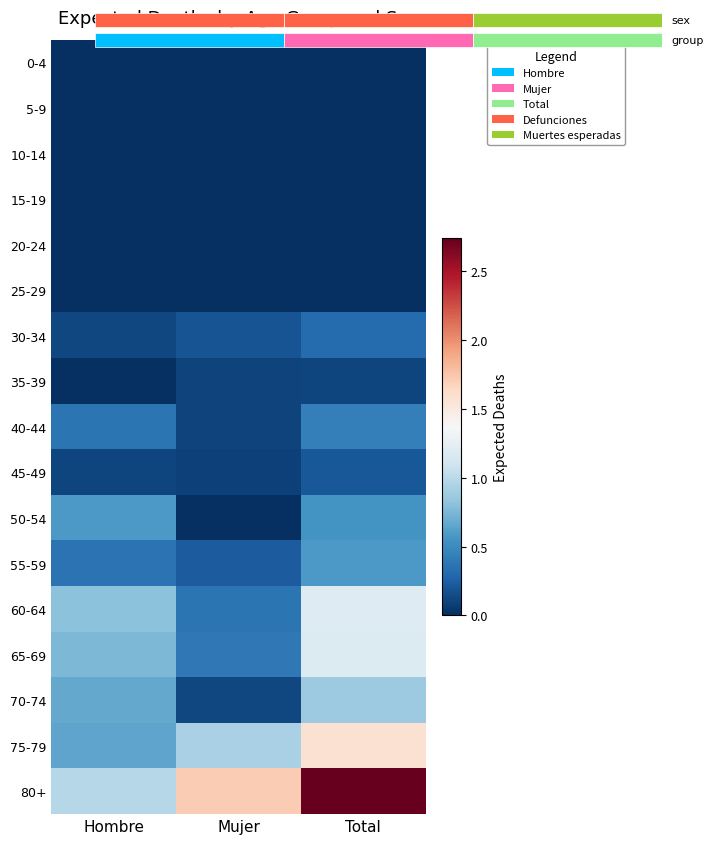

What is the sum of the 70-74 values at Total and Mujer?

1.0